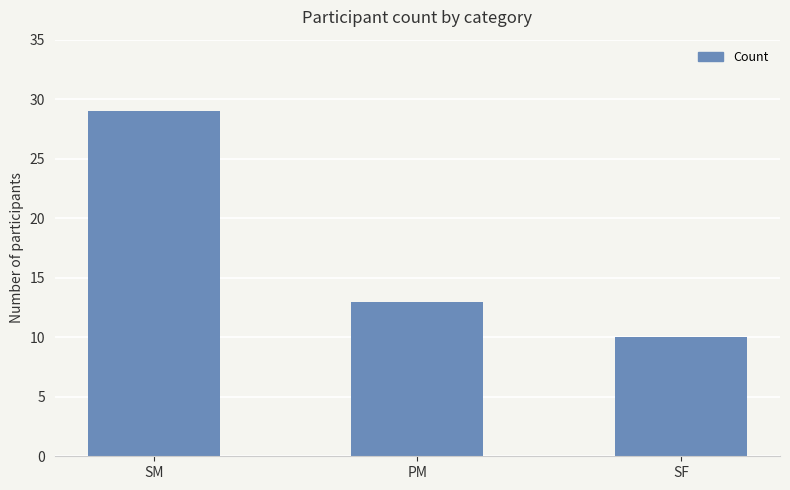

Reading left to right, transcribe all the data shown in this chart.

SM=29	PM=13	SF=10